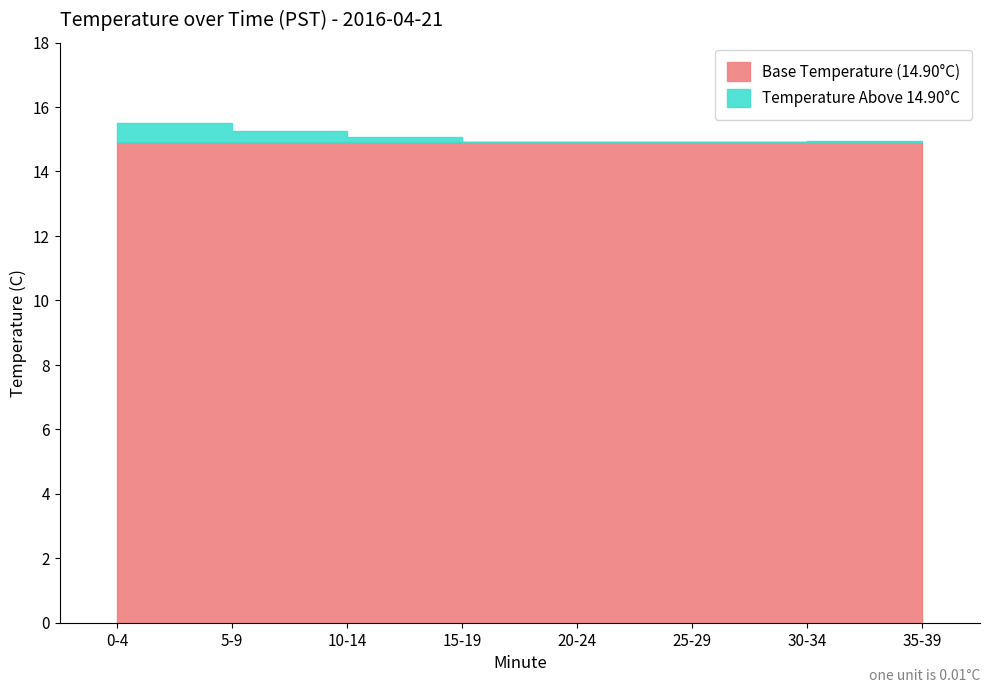

What is the change in value from 14 to 16?

-0.1